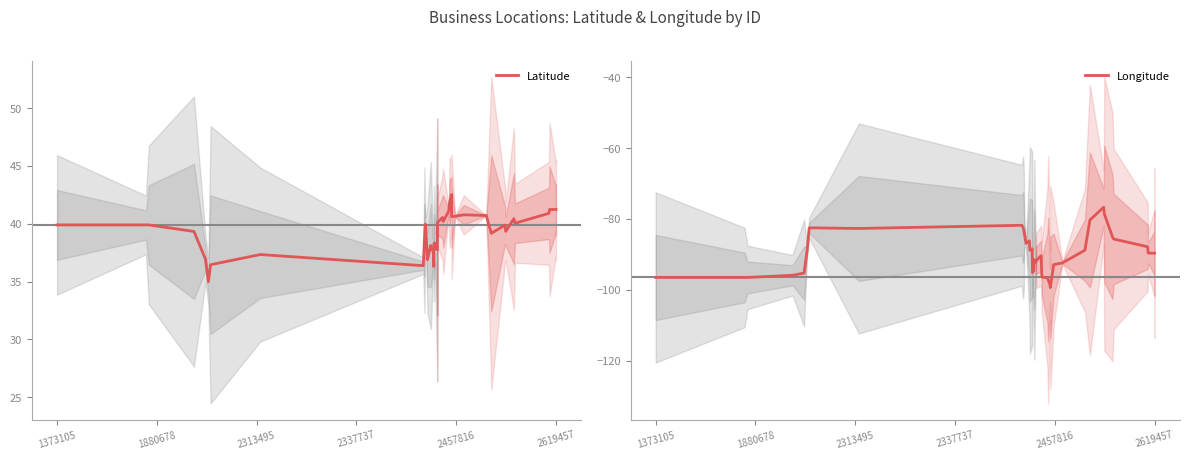

What is the lowest value of the Latitude series?

35.0